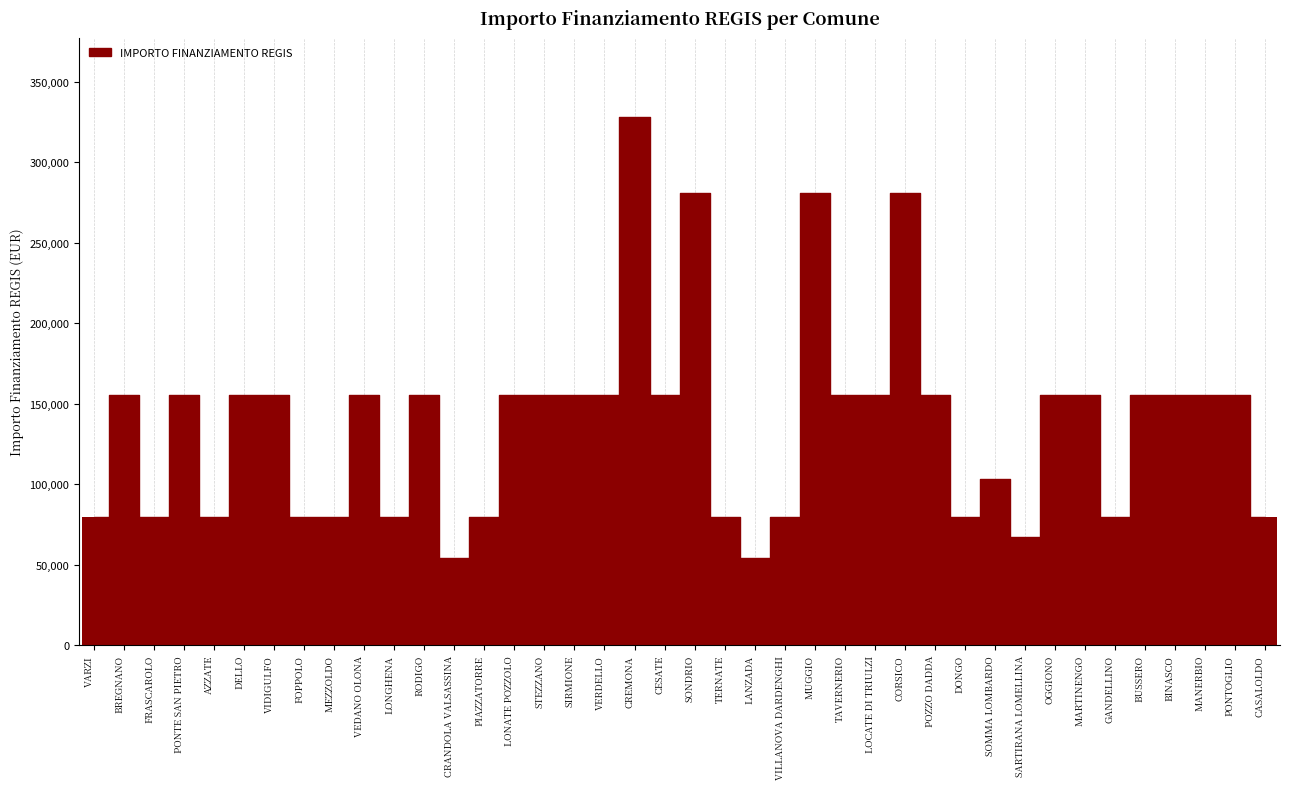

How many values are below 155234?

16